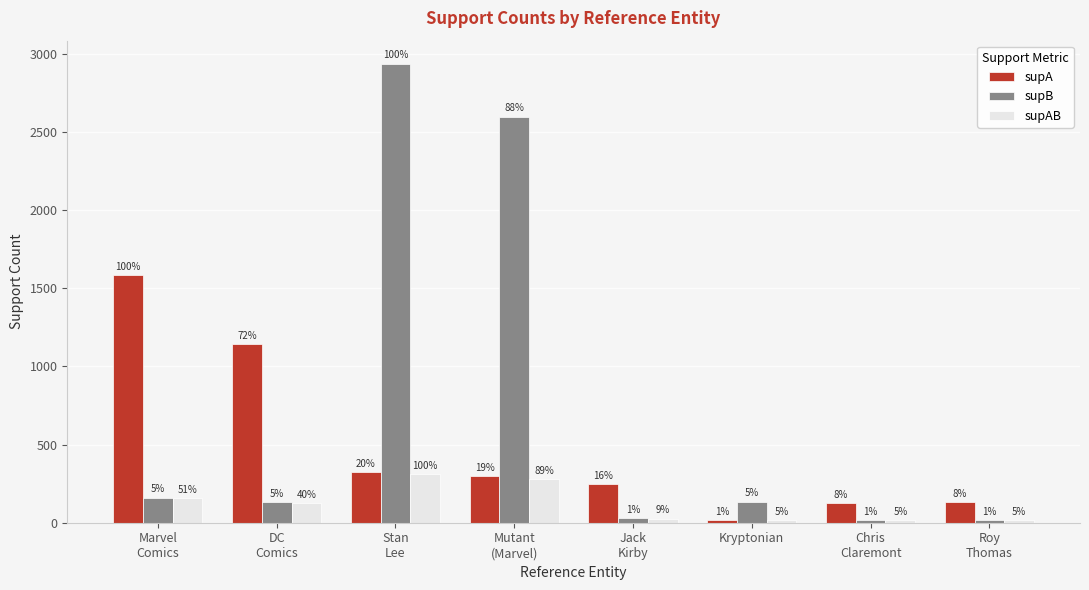

List the labels in order of supAB value, smallest first.

Kryptonian, Chris
Claremont, Roy
Thomas, Jack
Kirby, DC
Comics, Marvel
Comics, Mutant
(Marvel), Stan
Lee